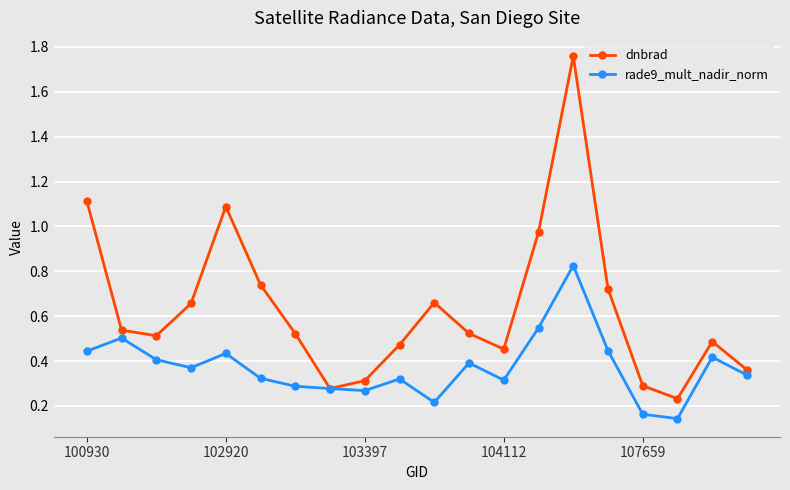

List the series in order of their overall mean, highest first.

dnbrad, rade9_mult_nadir_norm